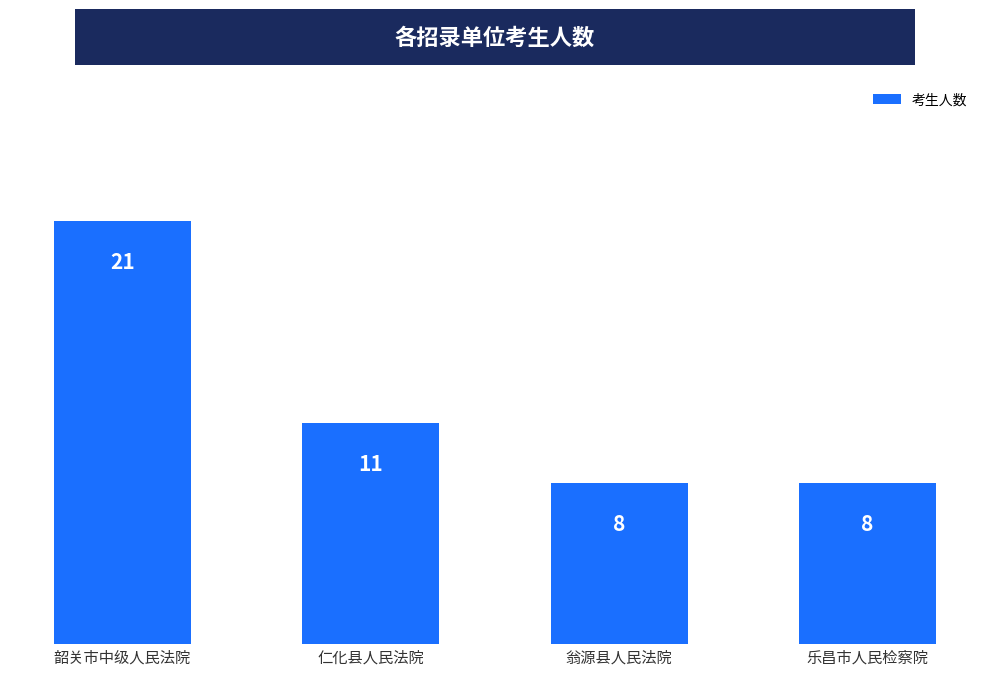

What is the ratio of the value at 韶关市中级人民法院 to the value at 仁化县人民法院?

1.9